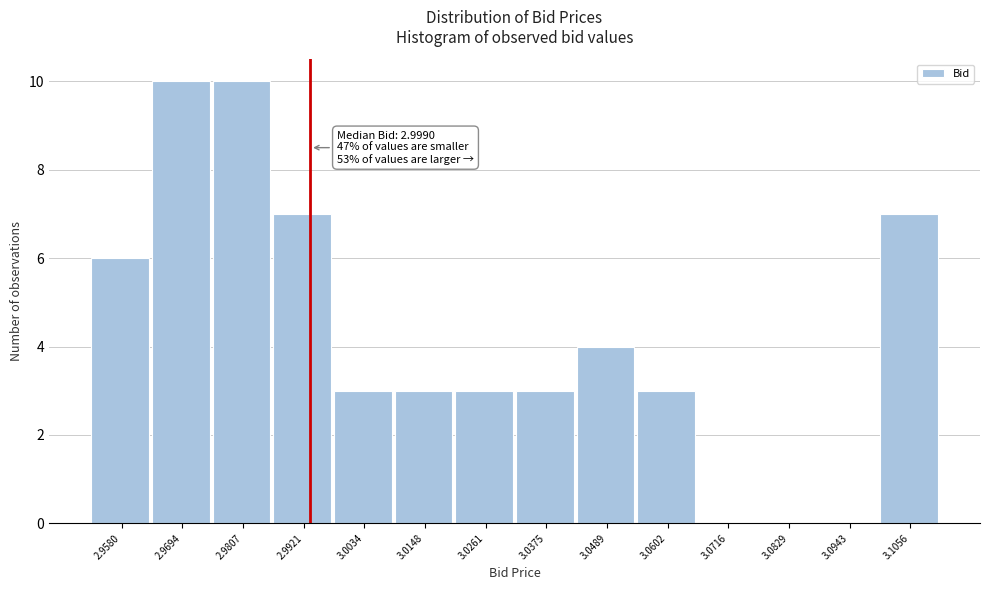

Reading left to right, transcribe all the data shown in this chart.

2.9580=6	2.9694=10	2.9807=10	2.9921=7	3.0034=3	3.0148=3	3.0261=3	3.0375=3	3.0489=4	3.0602=3	3.0716=0	3.0829=0	3.0943=0	3.1056=7